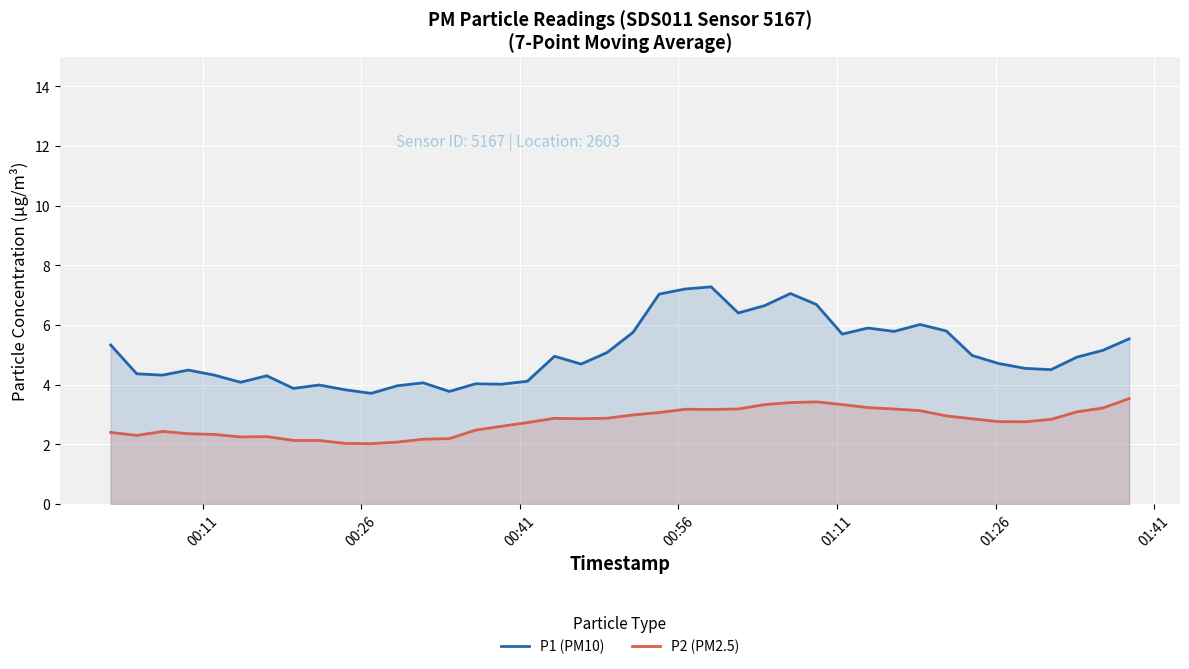

What is the maximum value shown in the chart?

7.3